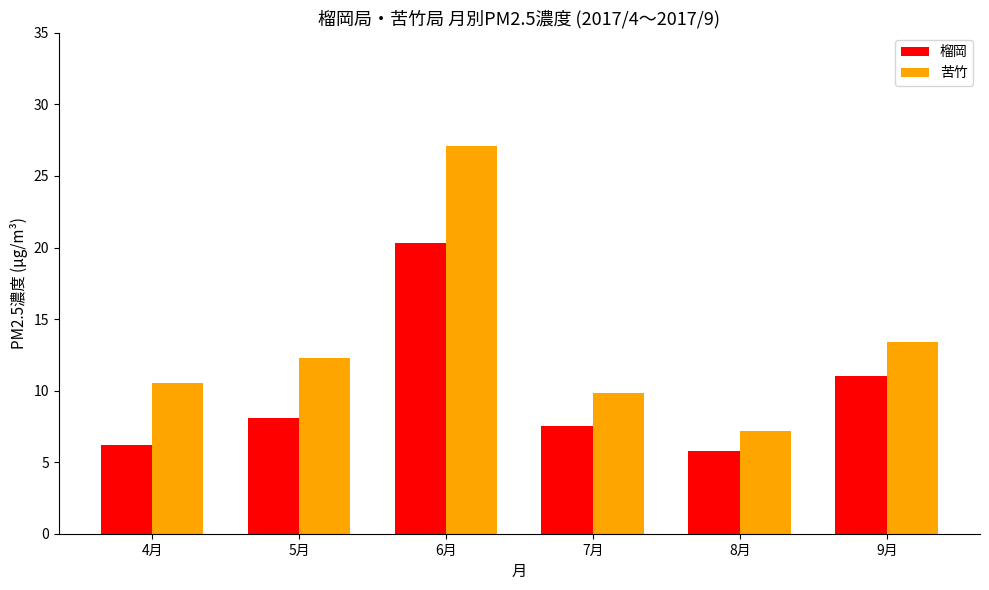

Which series has the largest total across all categories?

苦竹